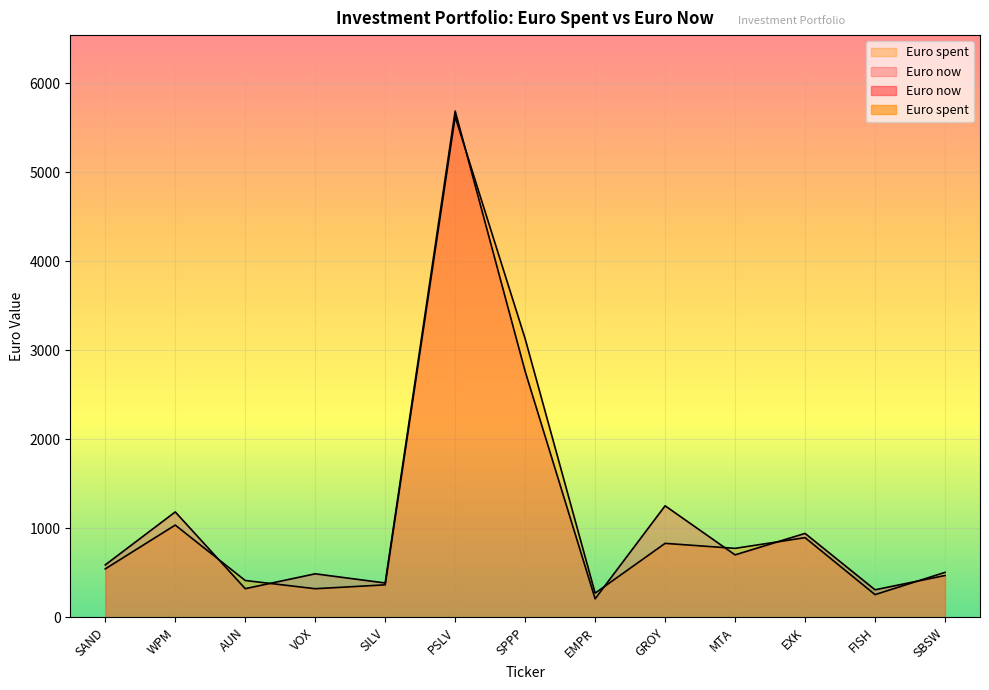

What is the label of the 3rd point from the left?

AUN